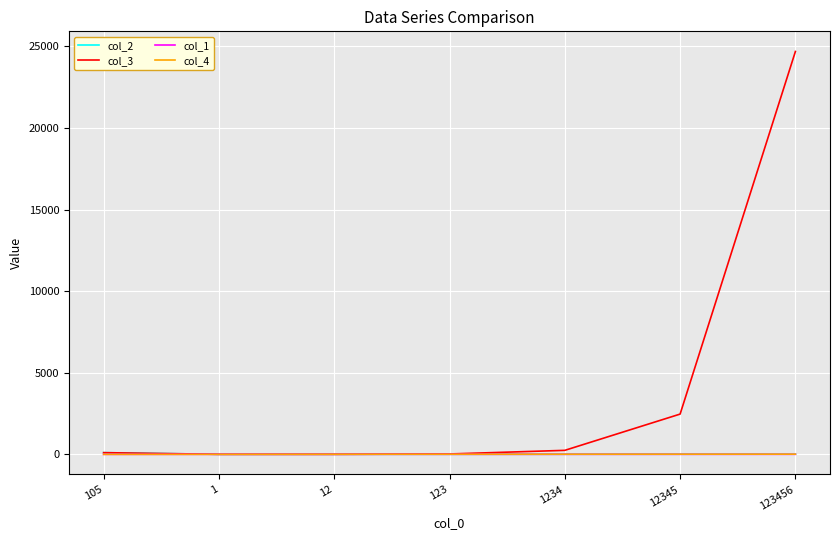

Which series has the largest range (max minus min)?

col_3